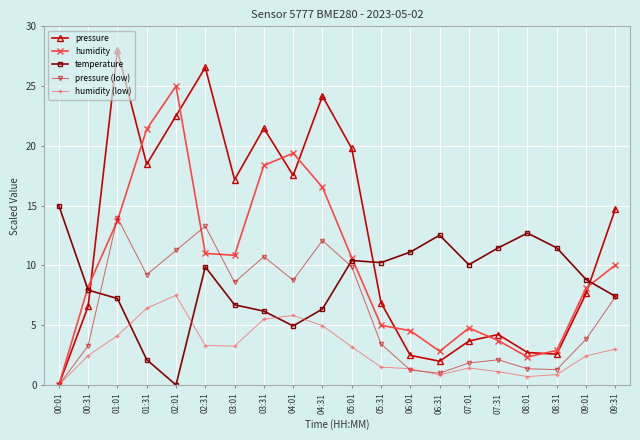

List the series in order of their peak value, highest first.

pressure, humidity, temperature, pressure (low), humidity (low)